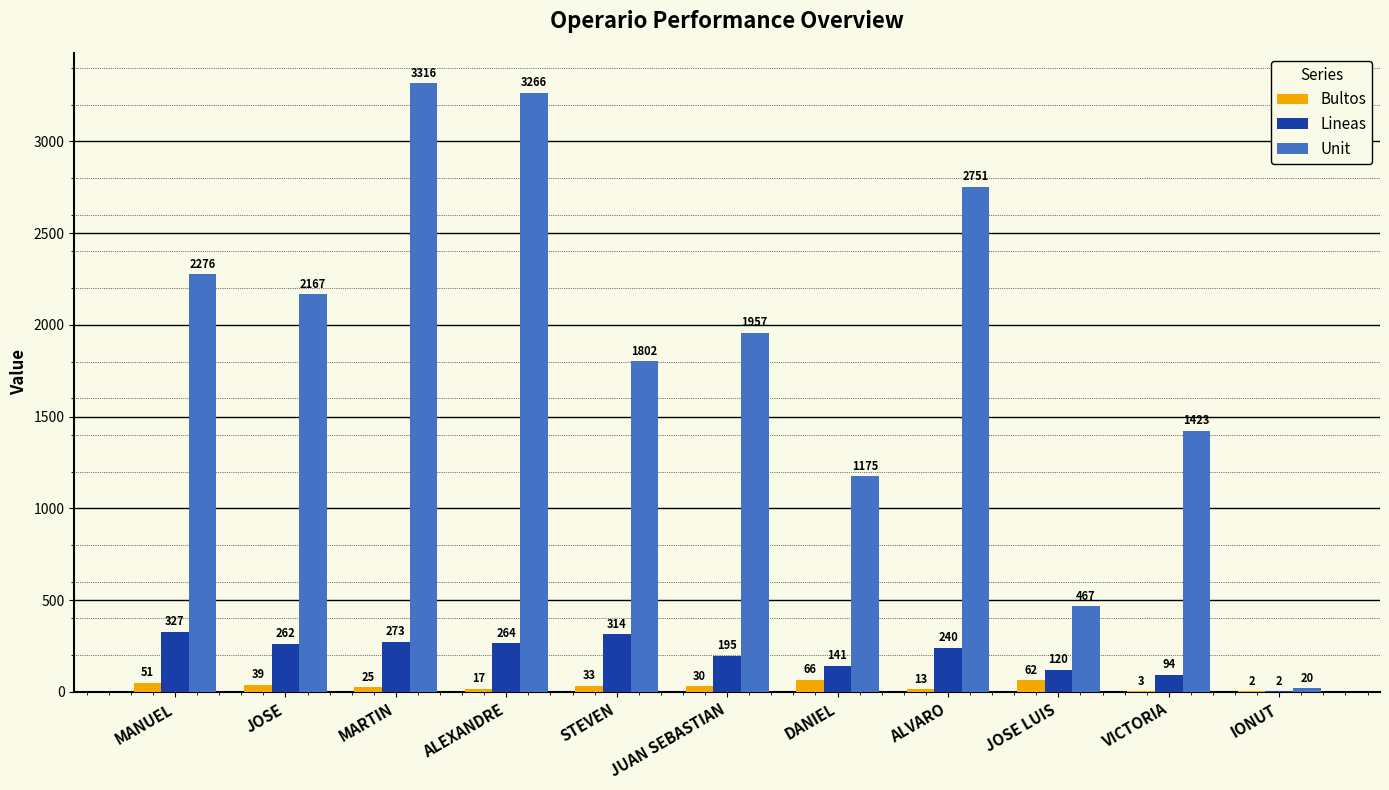

At which category is the sum across all series the highest?

MARTIN